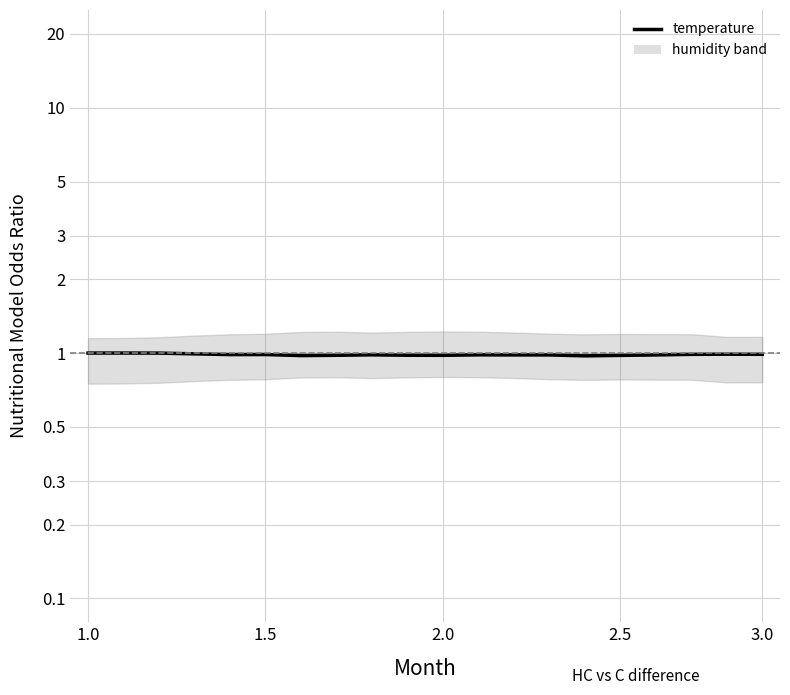

What is the value of the 9th point from the left?

1.0